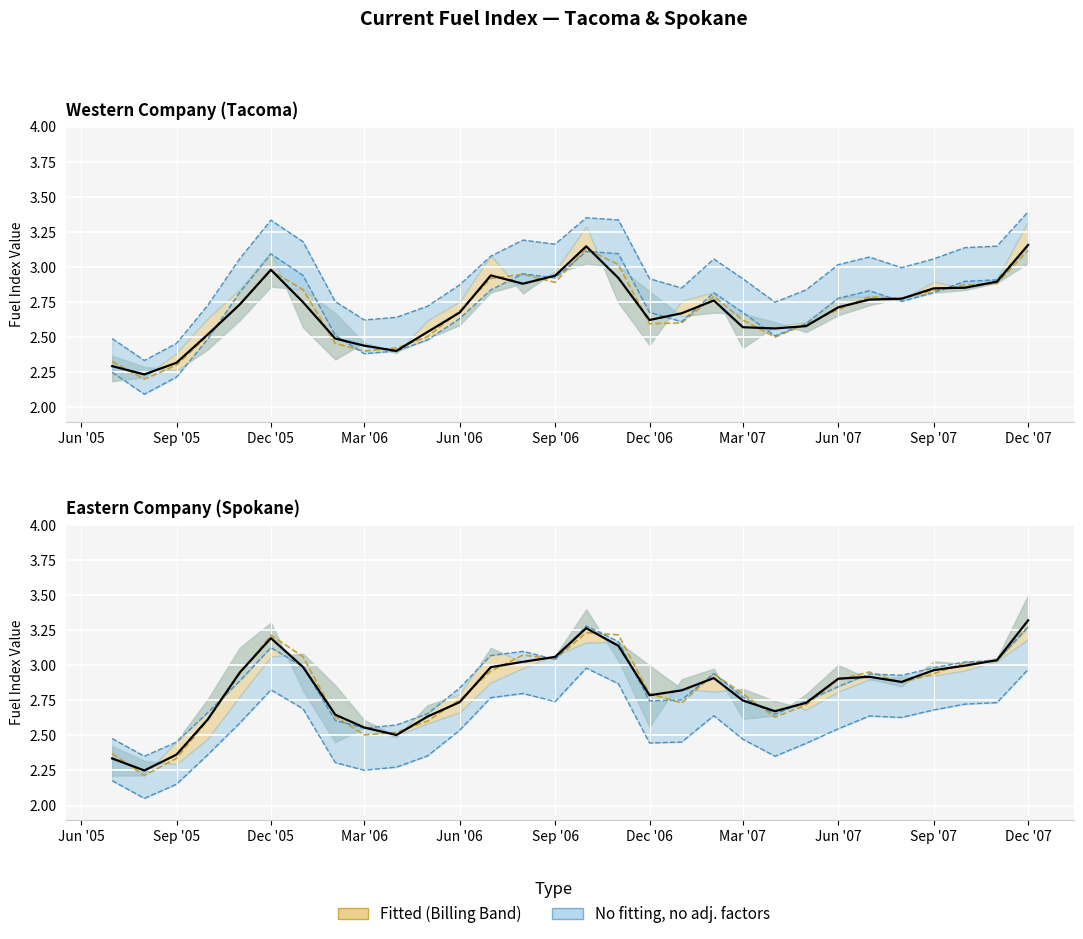

List the labels in order of Tacoma 2-Month value, largest first.

2006-10-01, 2007-12-01, 2006-11-01, 2005-12-01, 2006-08-01, 2006-07-01, 2006-09-01, 2007-11-01, 2007-10-01, 2006-01-01, 2007-09-01, 2007-02-01, 2007-07-01, 2007-08-01, 2005-11-01, 2007-06-01, 2006-06-01, 2007-03-01, 2007-01-01, 2006-12-01, 2007-05-01, 2005-10-01, 2006-05-01, 2007-04-01, 2006-02-01, 2006-04-01, 2006-03-01, 2005-07-01, 2005-09-01, 2005-08-01